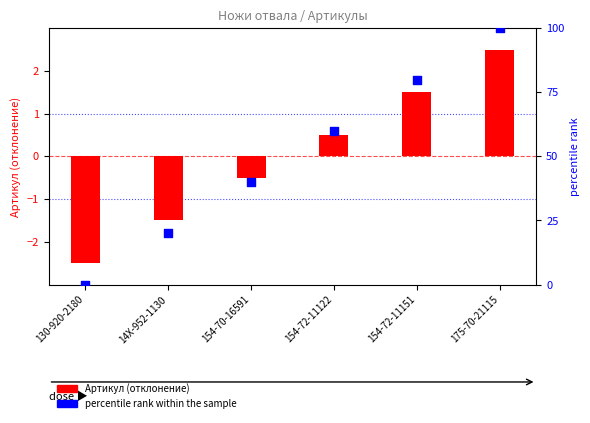

Is the value of percentile rank at 154-72-11122 greater than the value of Артикул (отклонение) at 130-920-2180?

Yes